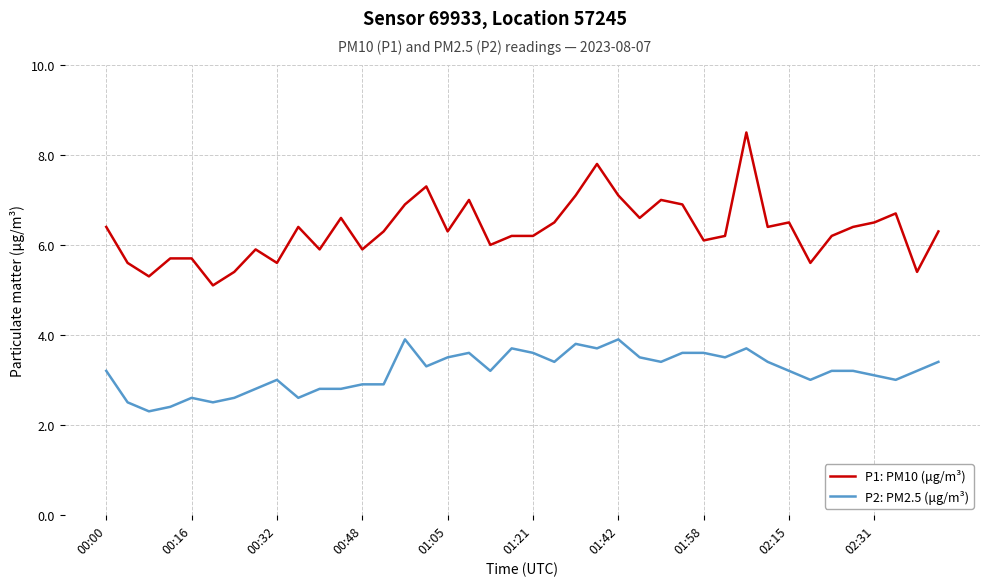

What is the greatest value displayed?

8.5